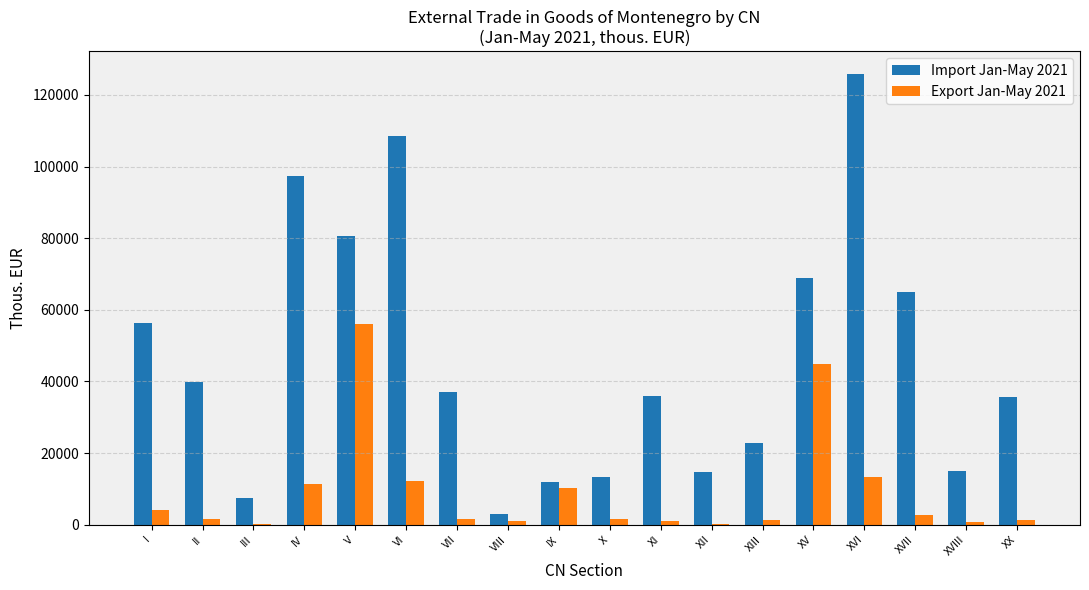

What is the approximate value of Import Jan-May 2021 at XVI?

125922.7